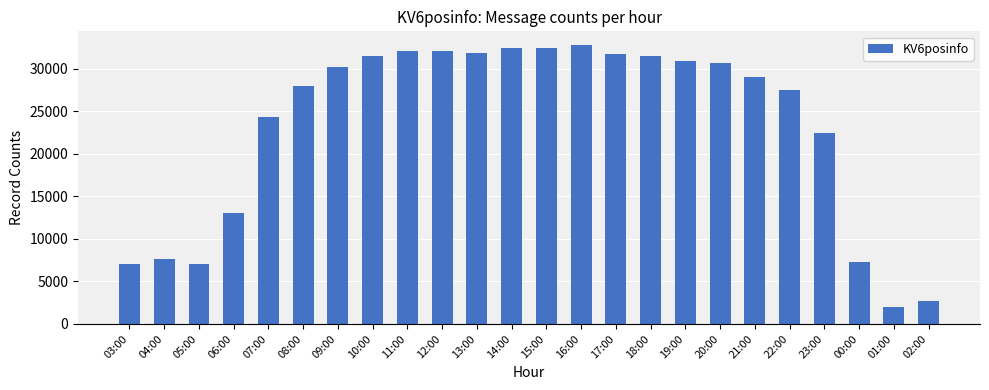

Between 05:00 and 21:00, which is larger?

21:00